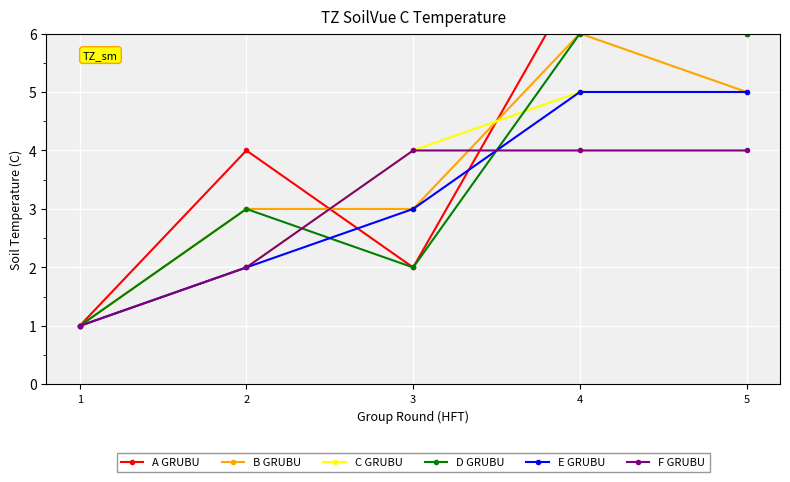

Is the value of F GRUBU at 4 greater than the value of A GRUBU at 5?

No